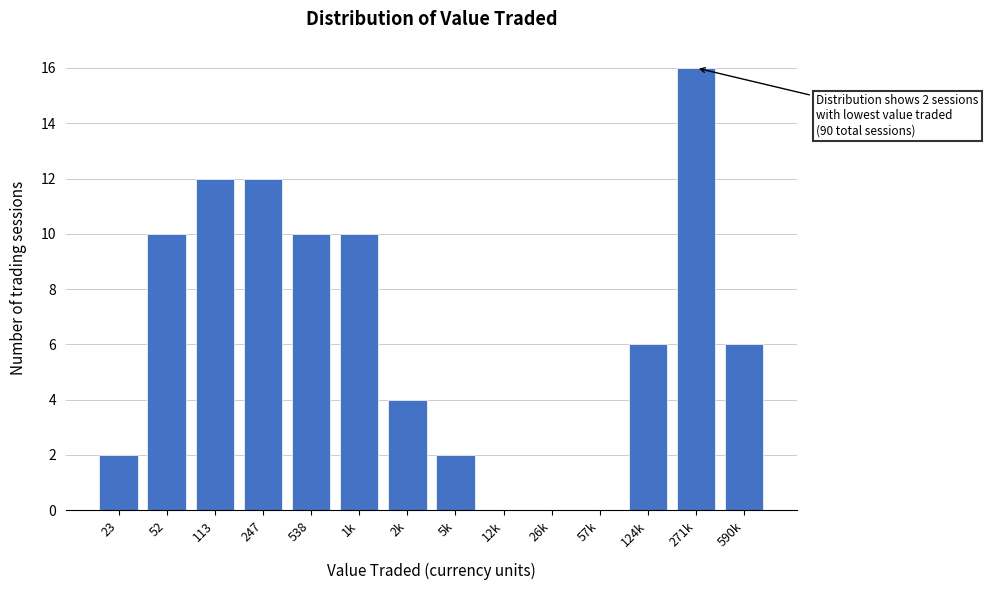

Reading right to left, transcribe all the data shown in this chart.

590k=6	271k=16	124k=6	57k=0	26k=0	12k=0	5k=2	2k=4	1k=10	538=10	247=12	113=12	52=10	23=2